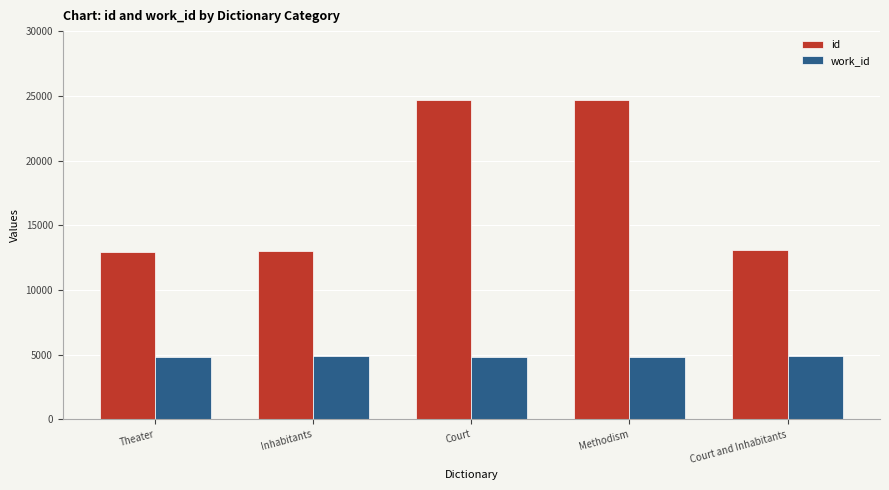

What is the total value across all series at Theater?

17748